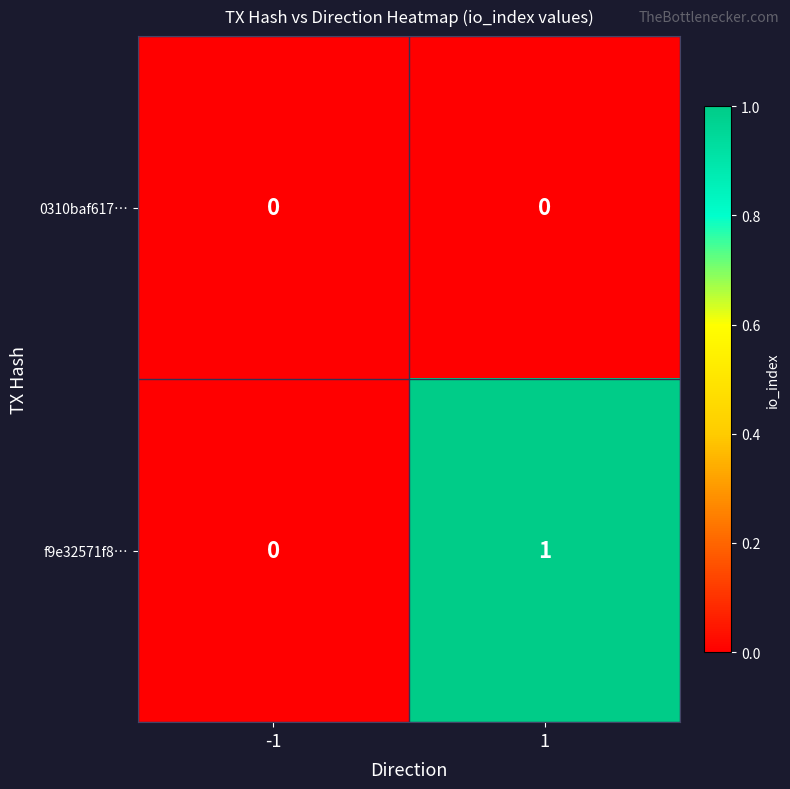

Which series has the largest range (max minus min)?

f9e32571f8…